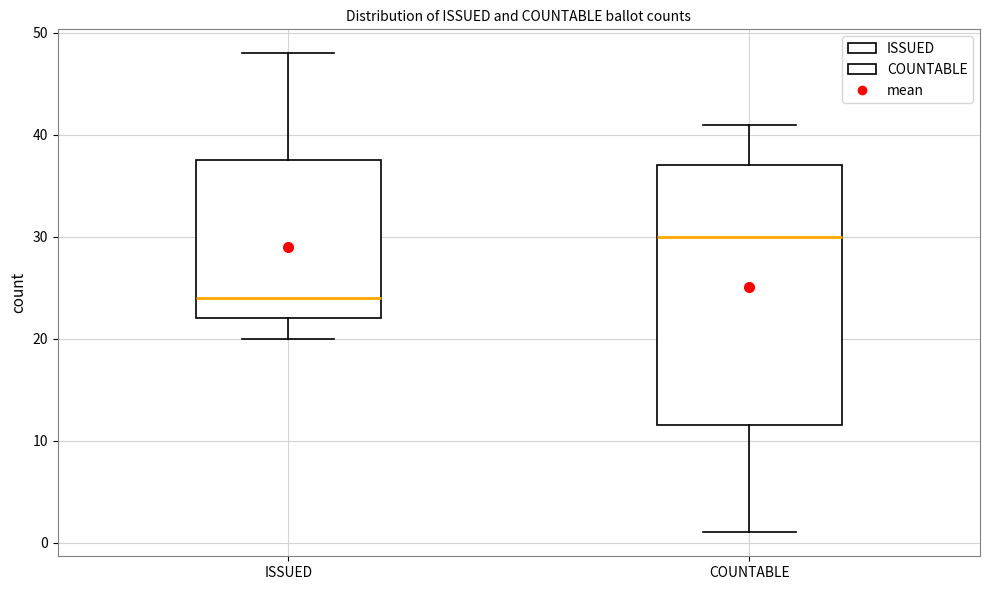

Which box is the tallest, from its lower edge to its upper edge?

COUNTABLE